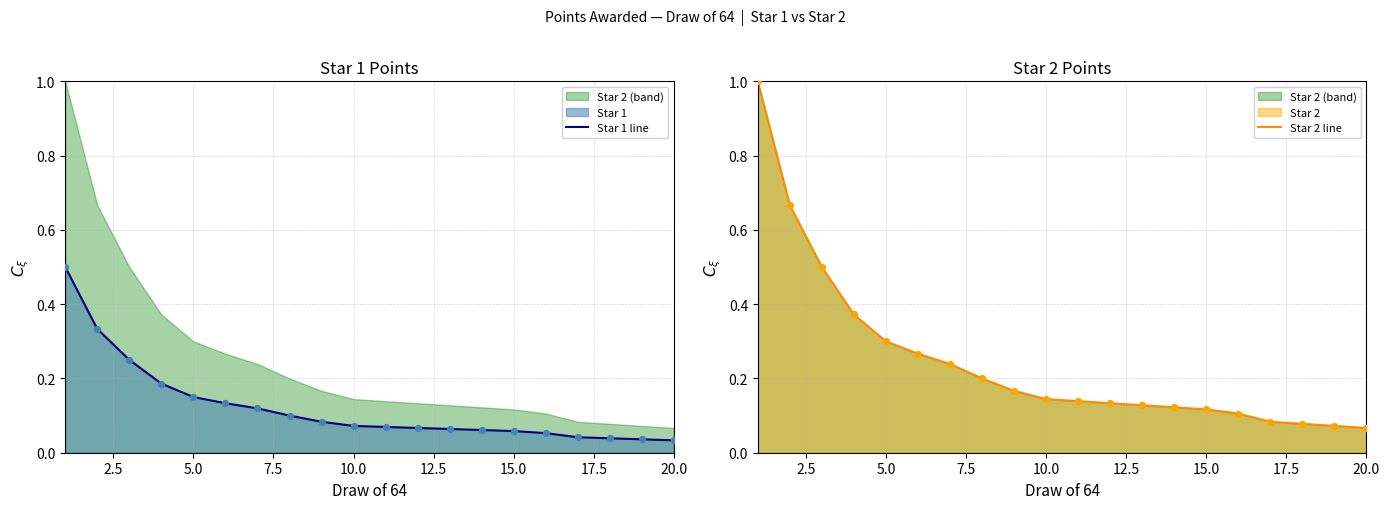

Is the value of Star 2 line at 15.0 greater than the value of Star 1 line at 0.0?

No